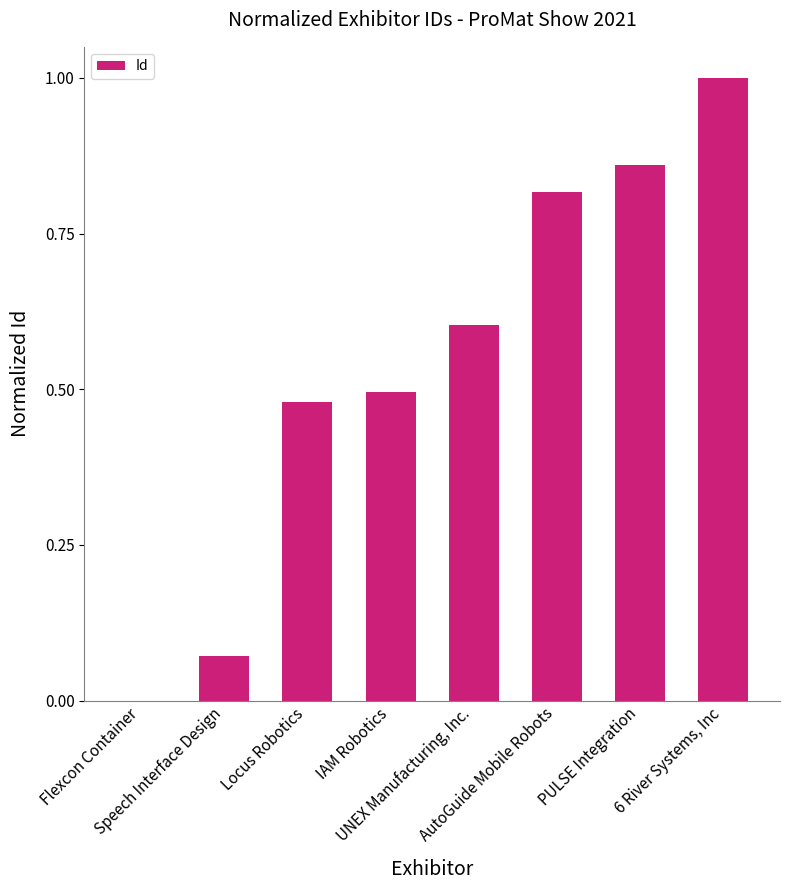

Does the chart contain stacked bars?

No